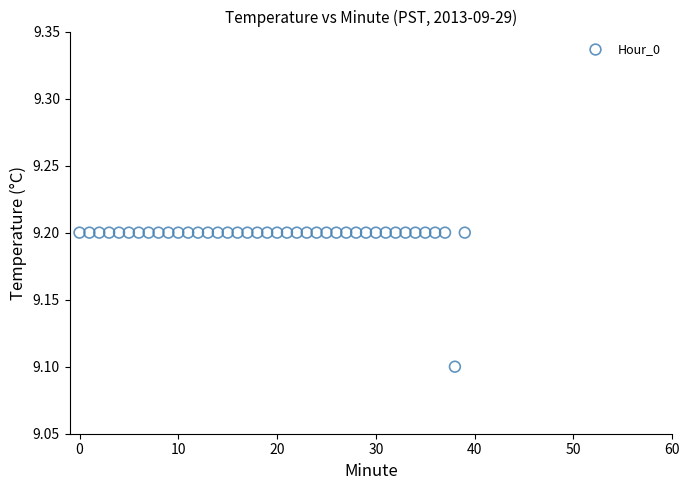

What Y value in the scatter plot is closest to 9?

9.1